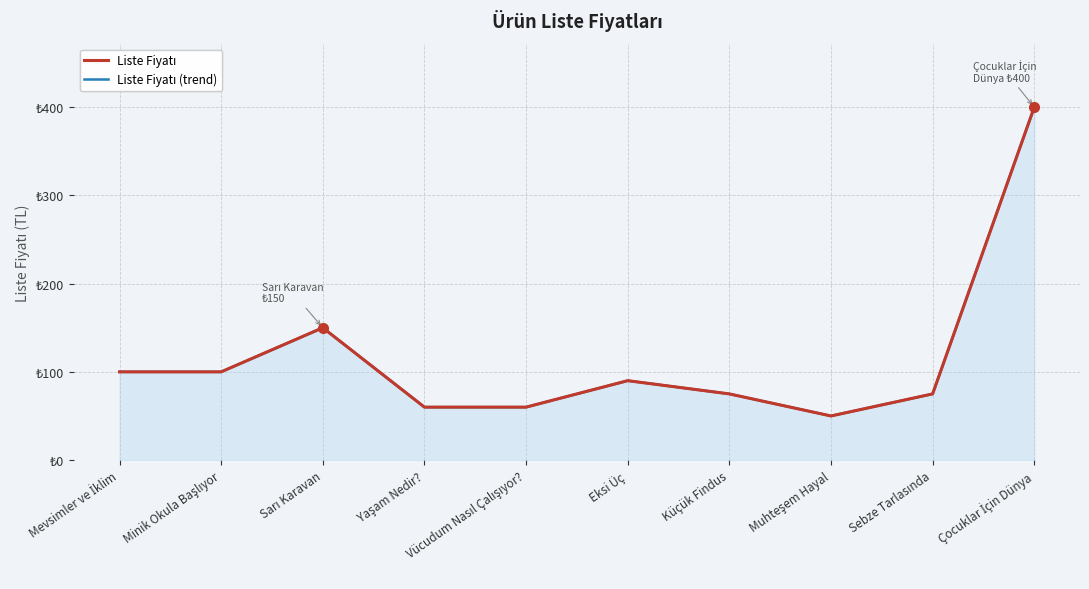

True or false: Liste Fiyatı and Liste Fiyatı (mavi çizgi) intersect in this chart.

False